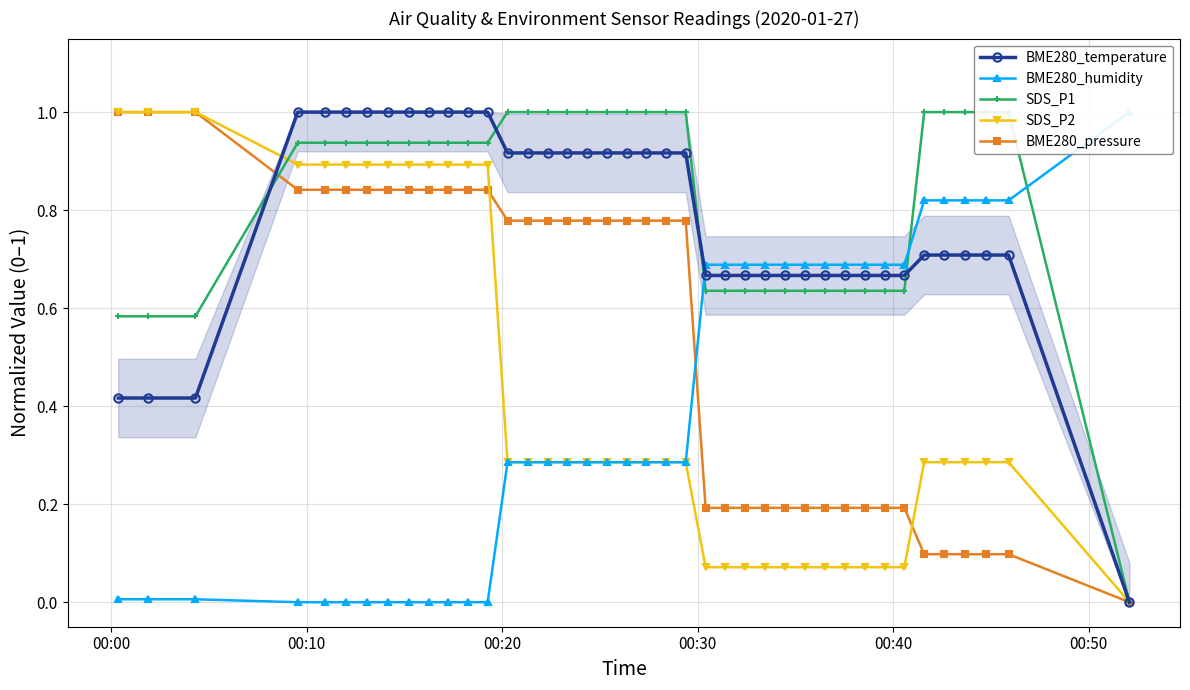

List the series in order of their peak value, highest first.

BME280_temperature, BME280_humidity, SDS_P1, SDS_P2, BME280_pressure